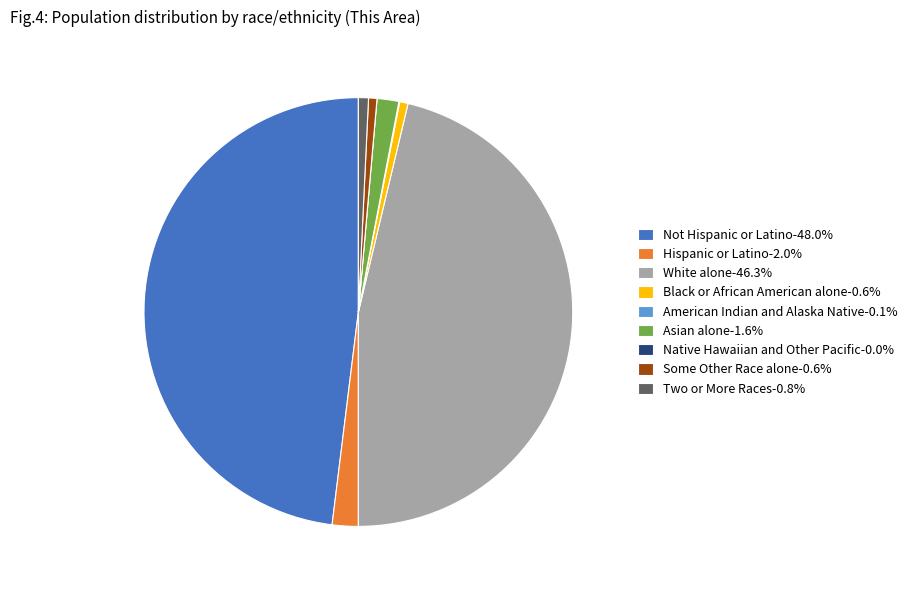

Does any single category account for the majority?

No